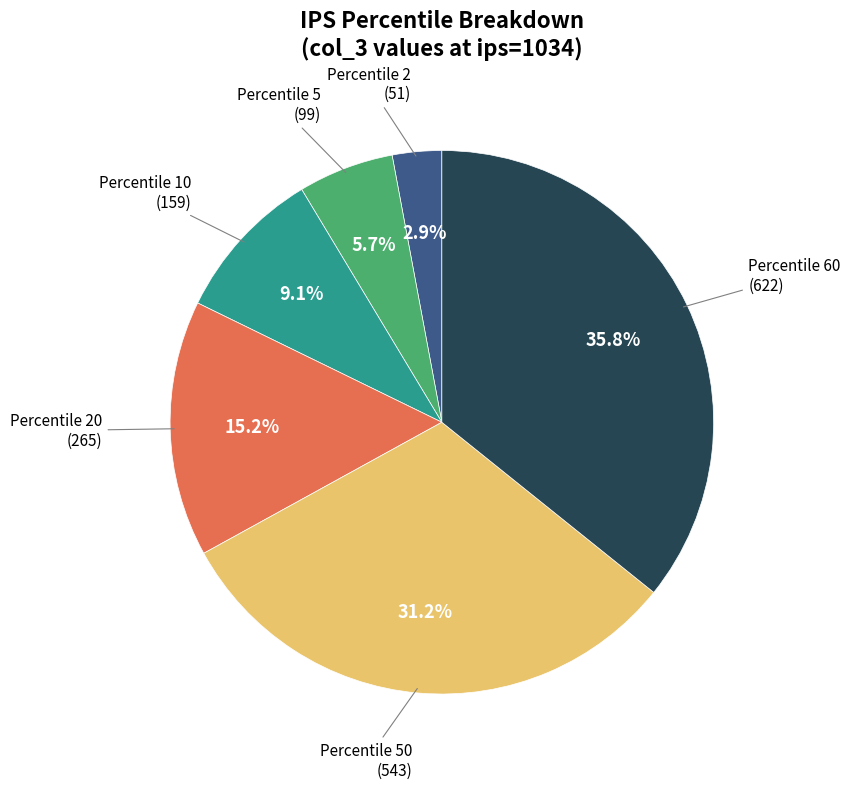

Is there any slice that represents more than half of the pie?

No